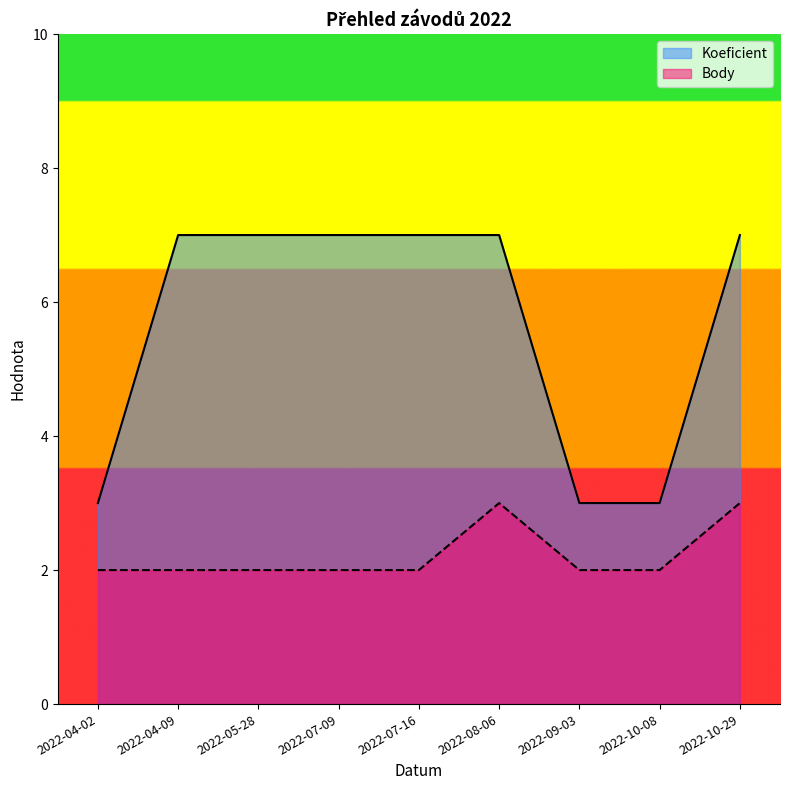

What is the minimum value for Body?

2